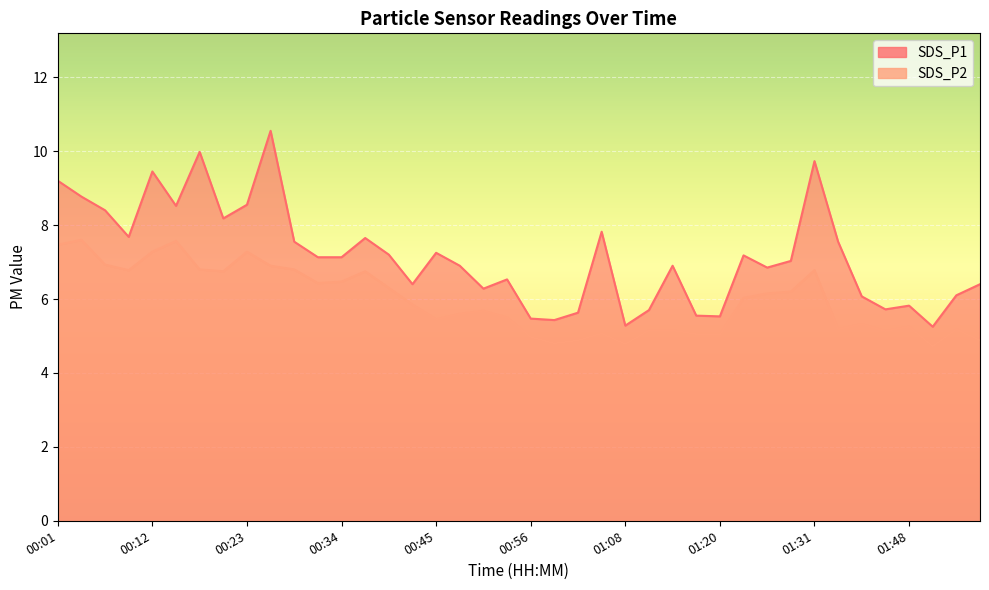

How many interior local peaks does the SDS_P1 series have?

11